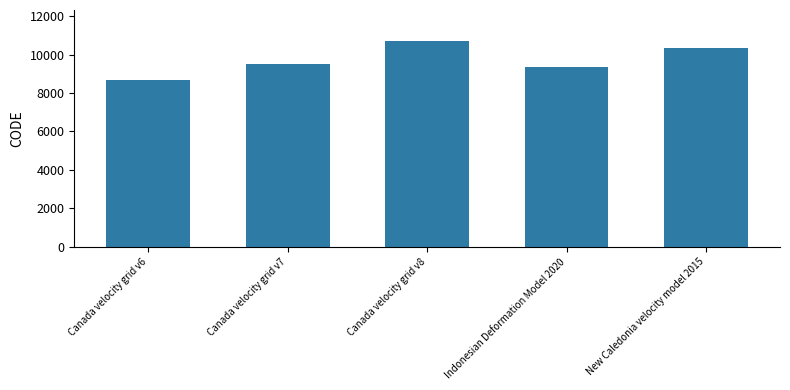

List the labels in order of value, largest first.

Canada velocity grid v8, New Caledonia velocity model 2015, Canada velocity grid v7, Indonesian Deformation Model 2020, Canada velocity grid v6